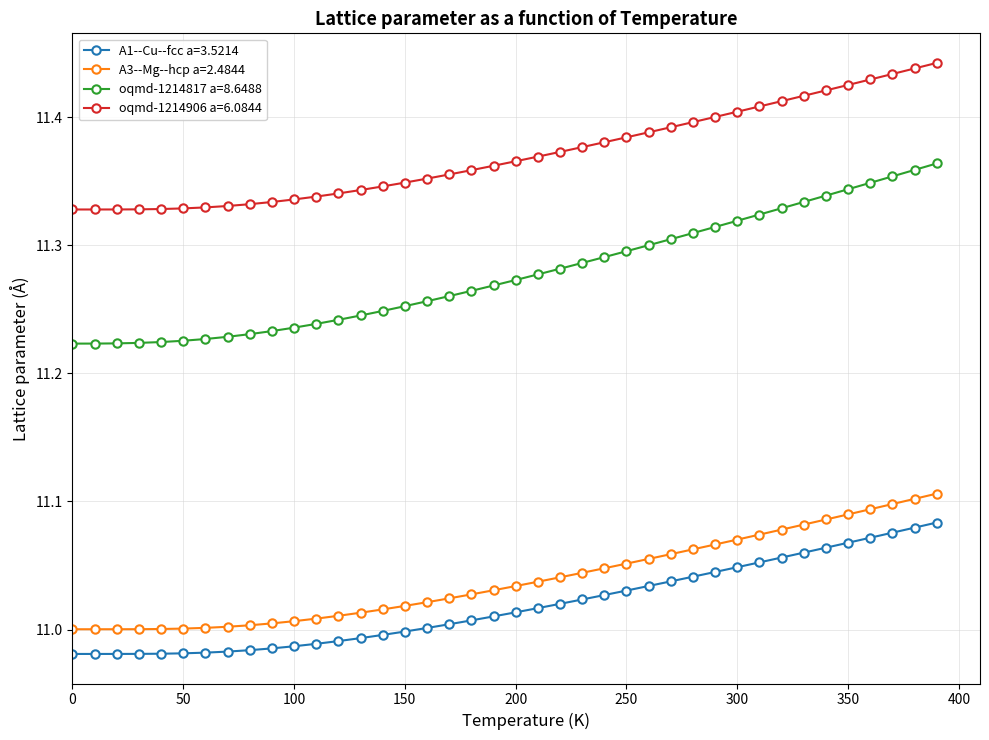

Which series has the largest total across all categories?

oqmd-1214906 a=6.0844